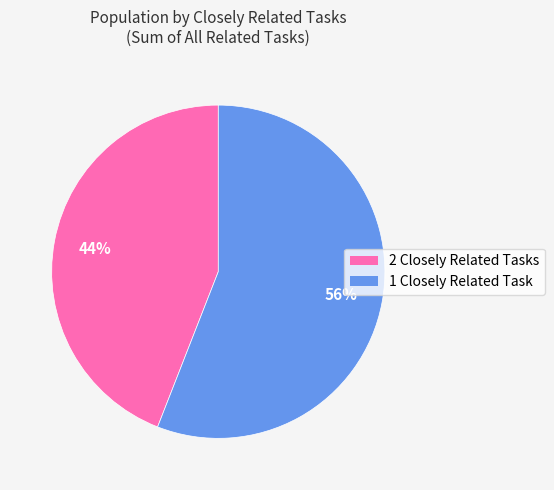

Is it true that 1 is 49% of the pie?

False